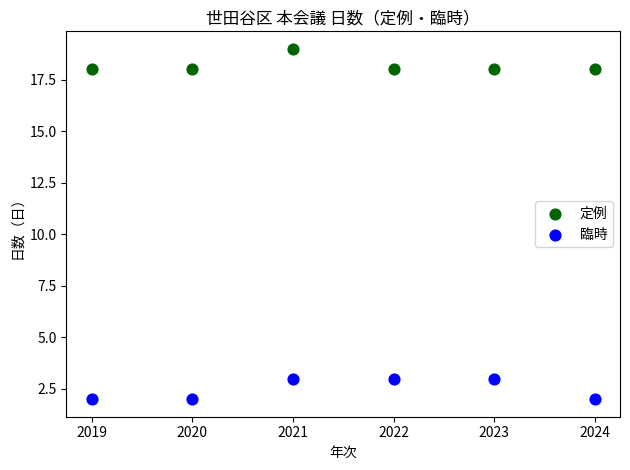

Which series contains the highest Y value?

定例